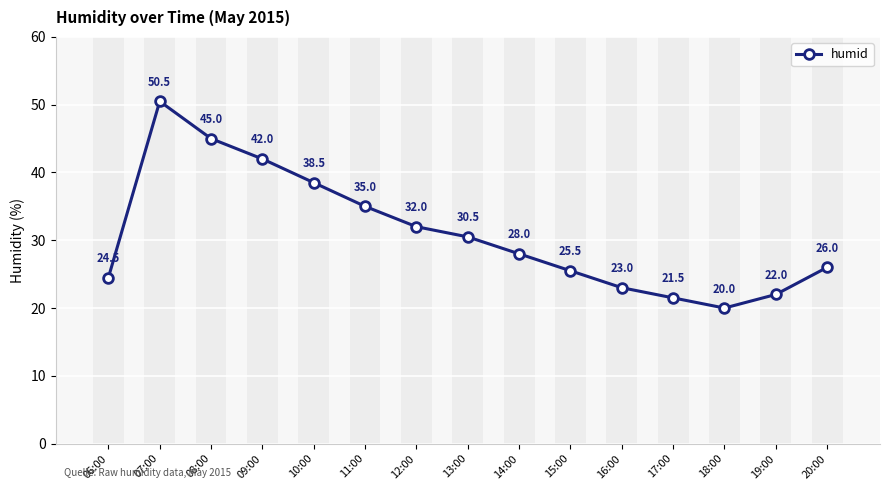

Reading left to right, list all the values displayed in this chart.

06:00=24.5	07:00=50.5	08:00=45.0	09:00=42.0	10:00=38.5	11:00=35.0	12:00=32.0	13:00=30.5	14:00=28.0	15:00=25.5	16:00=23.0	17:00=21.5	18:00=20.0	19:00=22.0	20:00=26.0